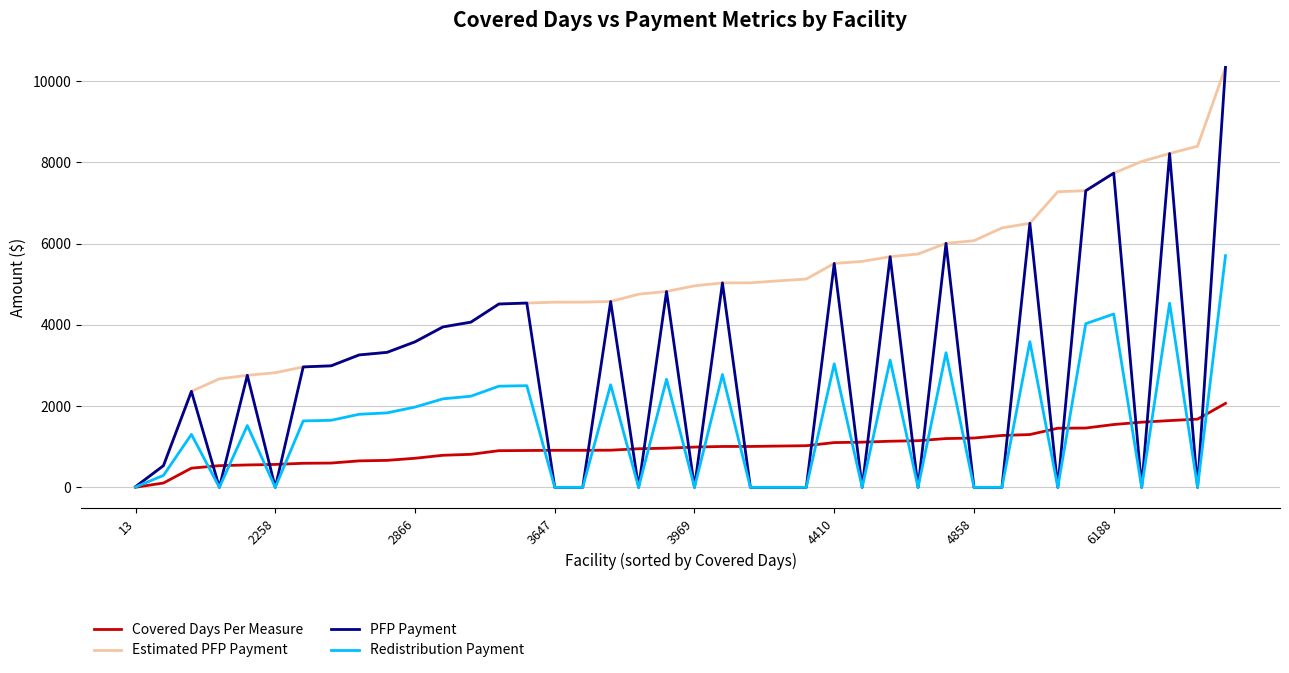

What is the maximum value shown in the chart?

10338.8